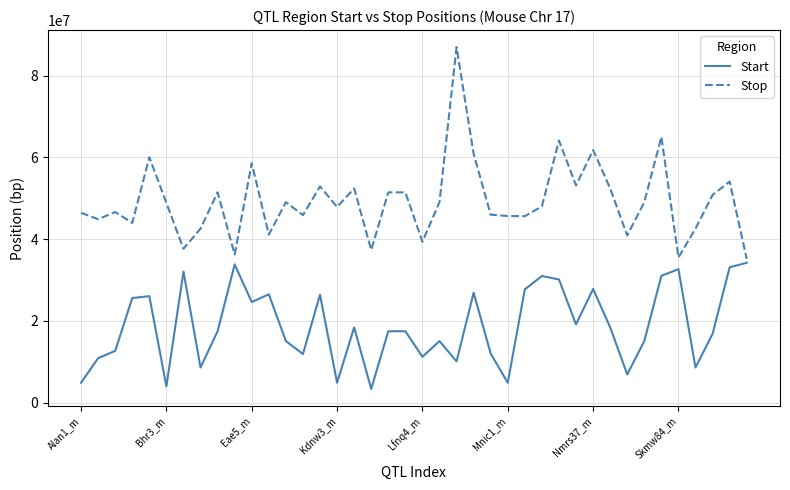

True or false: Start and Stop intersect in this chart.

False